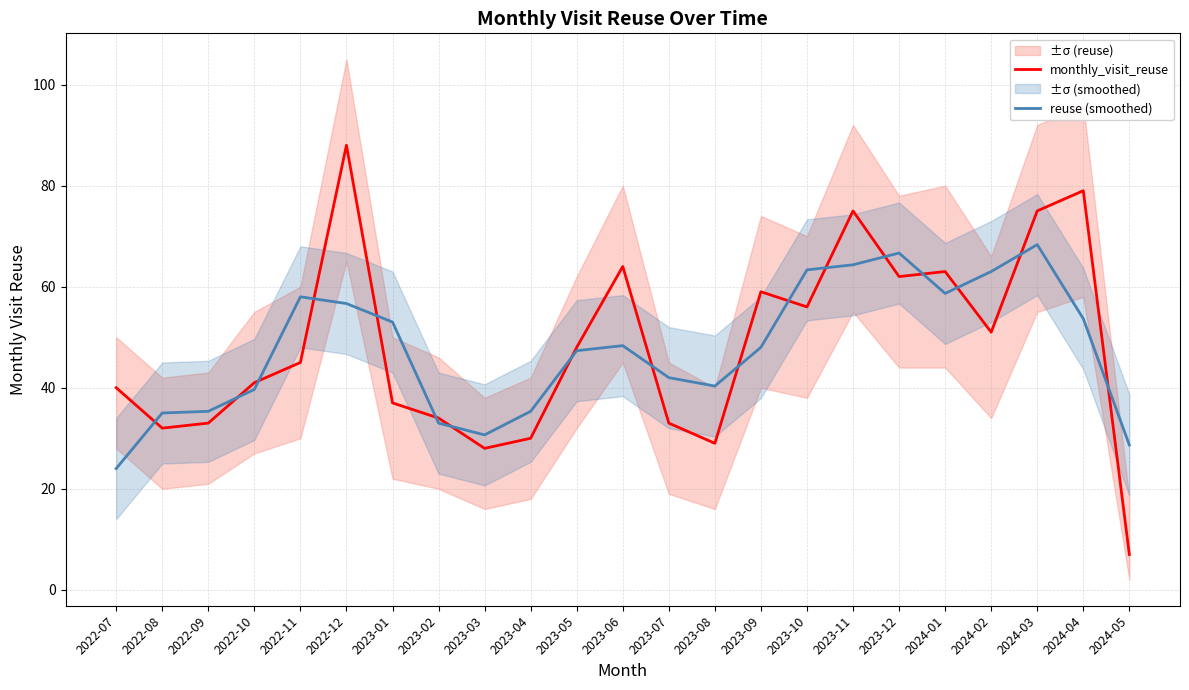

The value of monthly_visit_reuse at 2022-08 is 46.6. True or false?

False